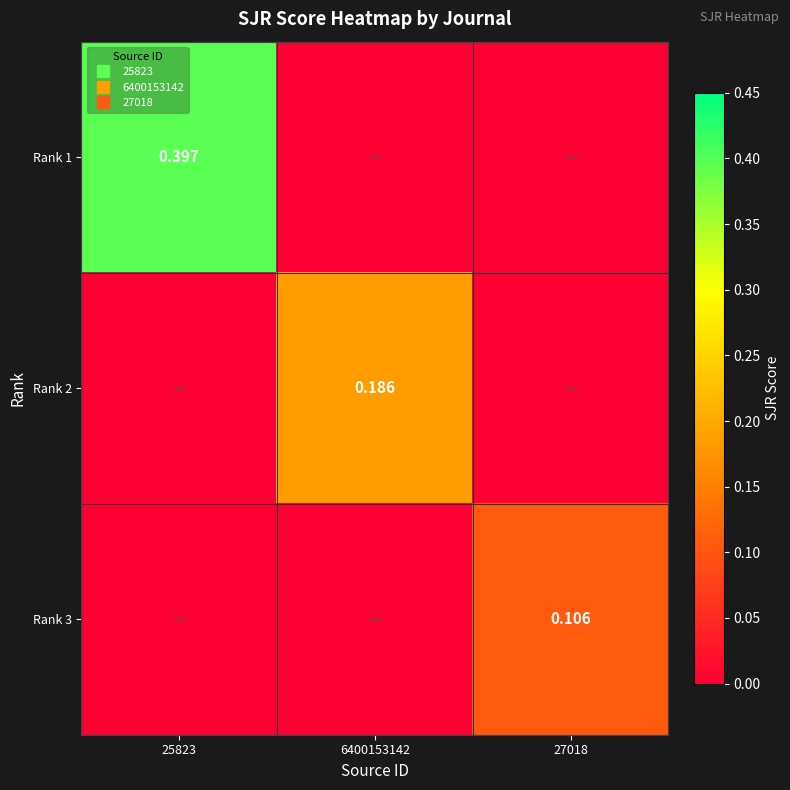

How many values in the Rank 1 series exceed 0?

1